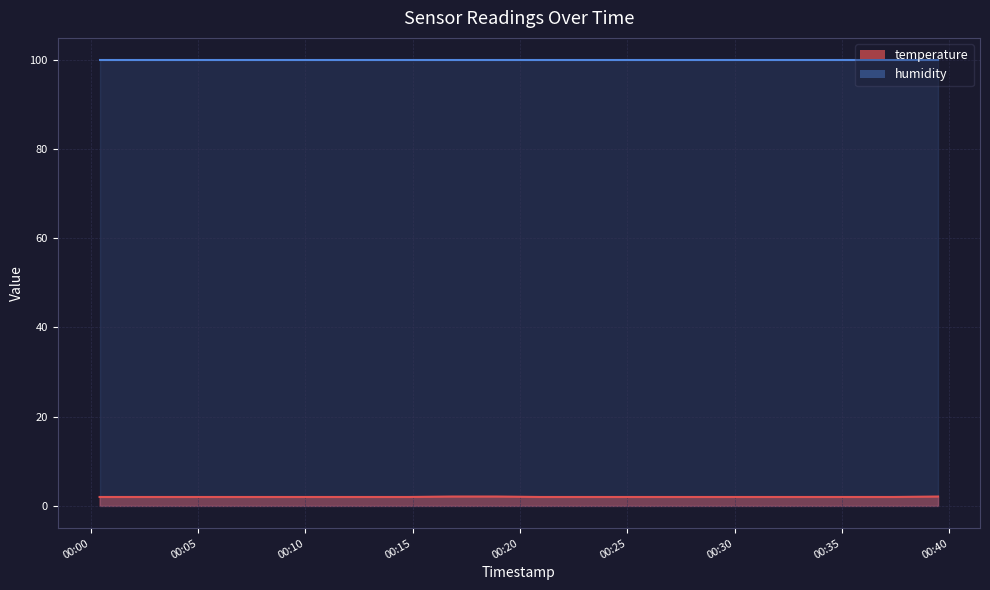

At which label is the value closest to 2?

2023-02-11T00:00:25